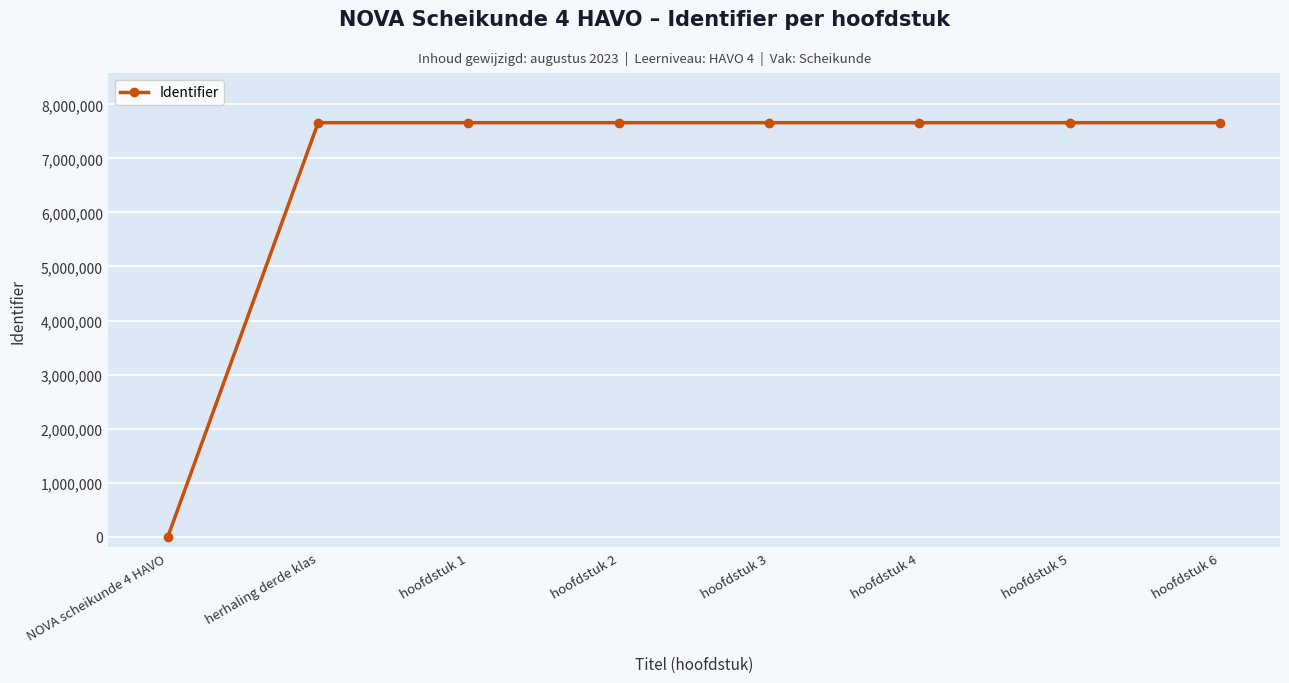

Does the chart display data point markers on the line(s)?

Yes